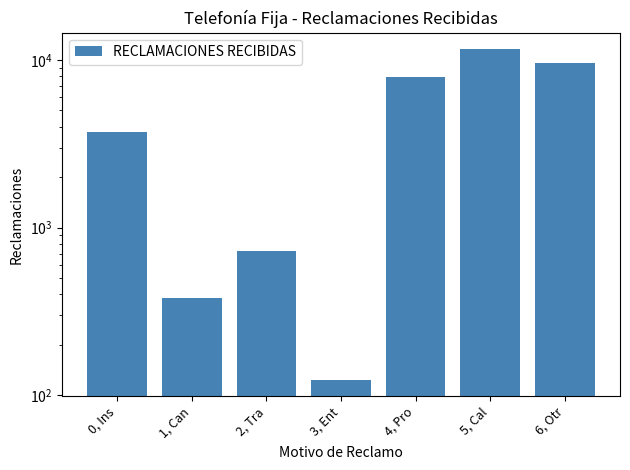

What is the sum of all values?

34001